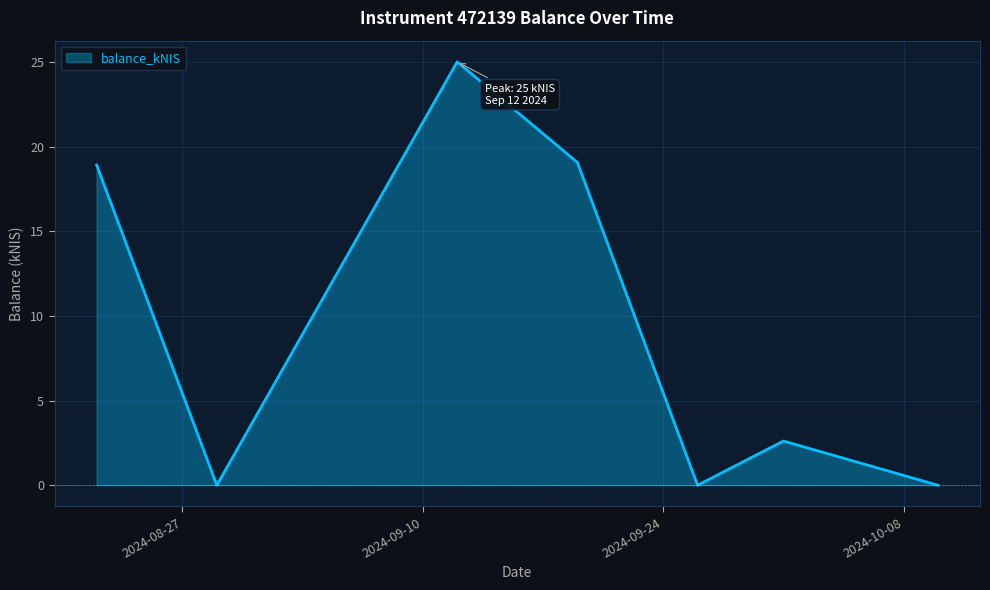

True or false: there are more than 0 points higher than both neighbors.

True